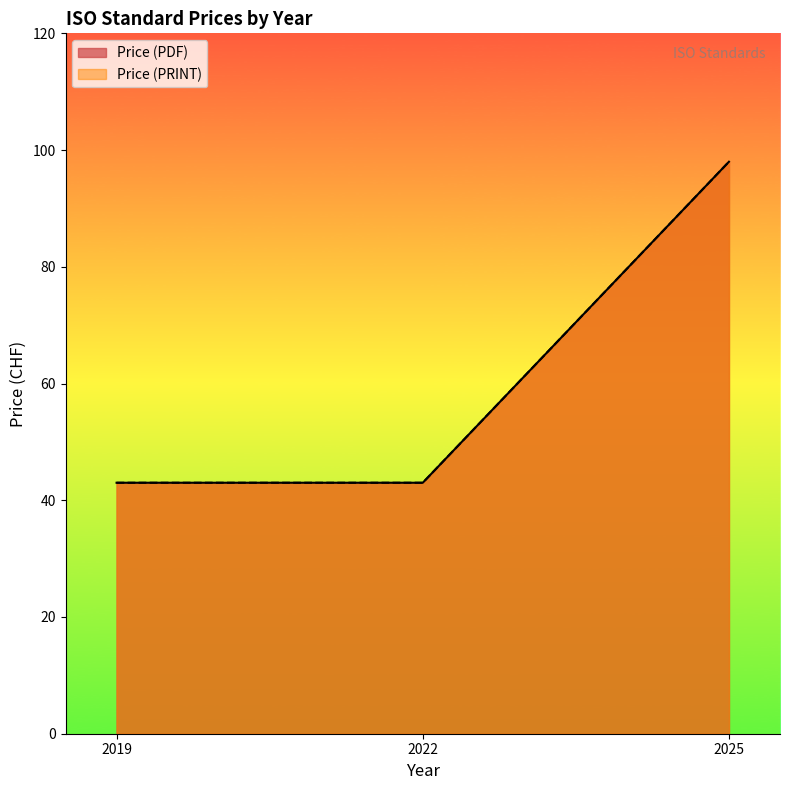

What are all the series names shown in the legend?

Price (PDF), Price (PRINT)